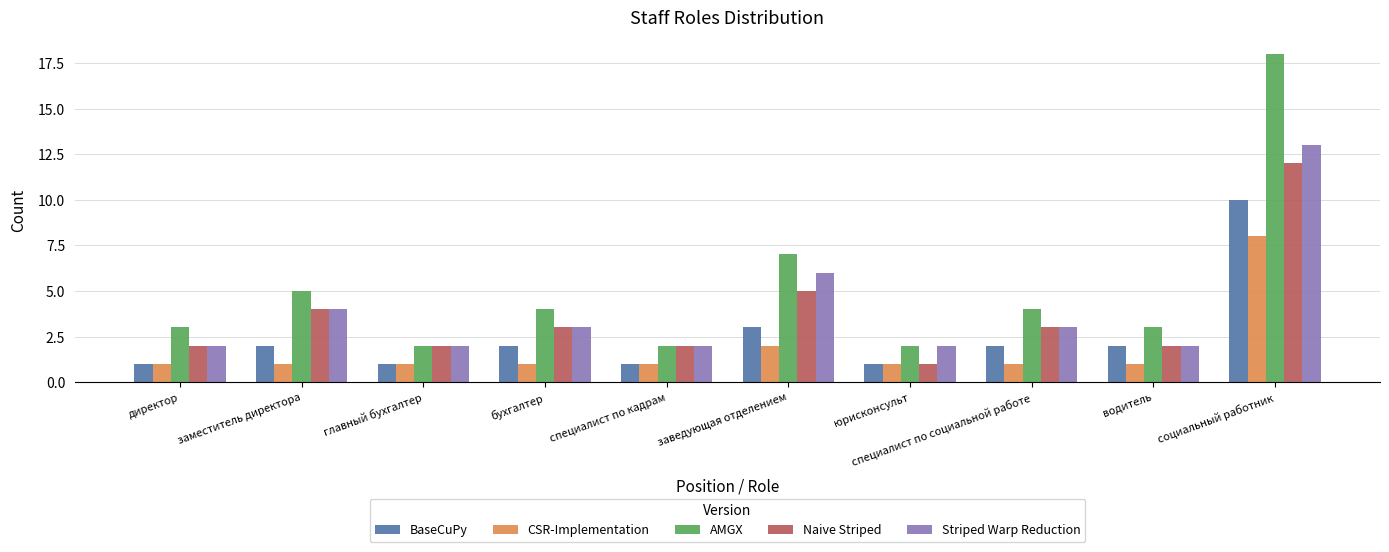

What is the label of the 1st bar from the left?

директор